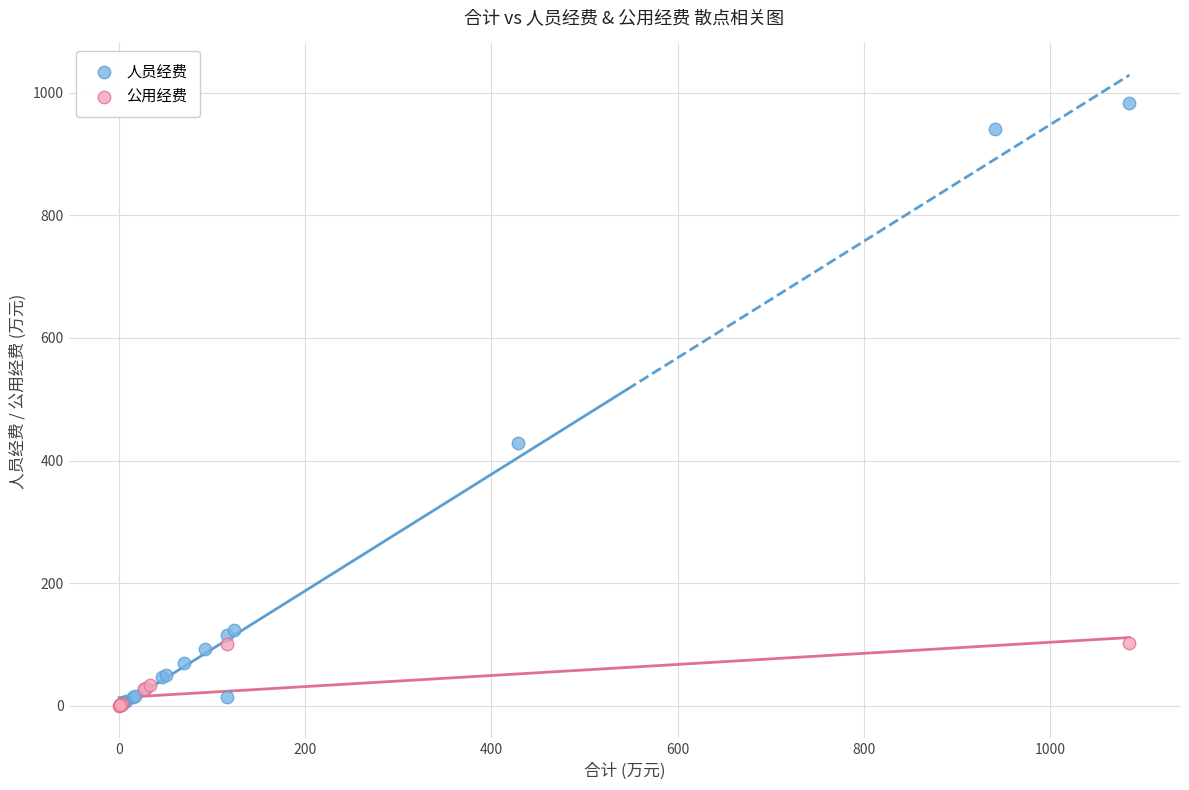

Which series has the widest spread of Y values?

人员经费